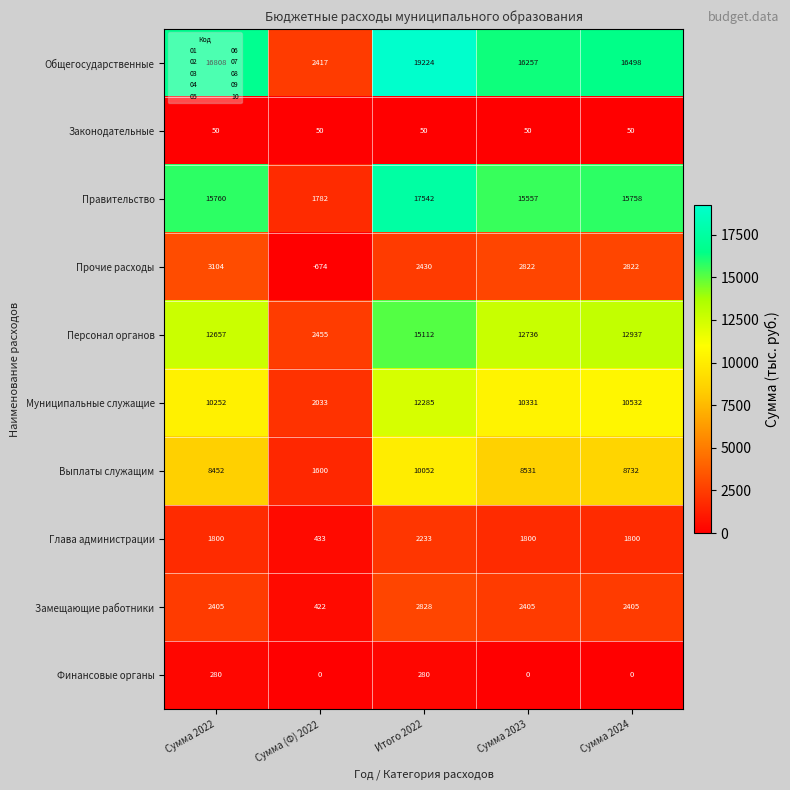

At which label is Персонал органов closest to 8783?

Сумма 2022